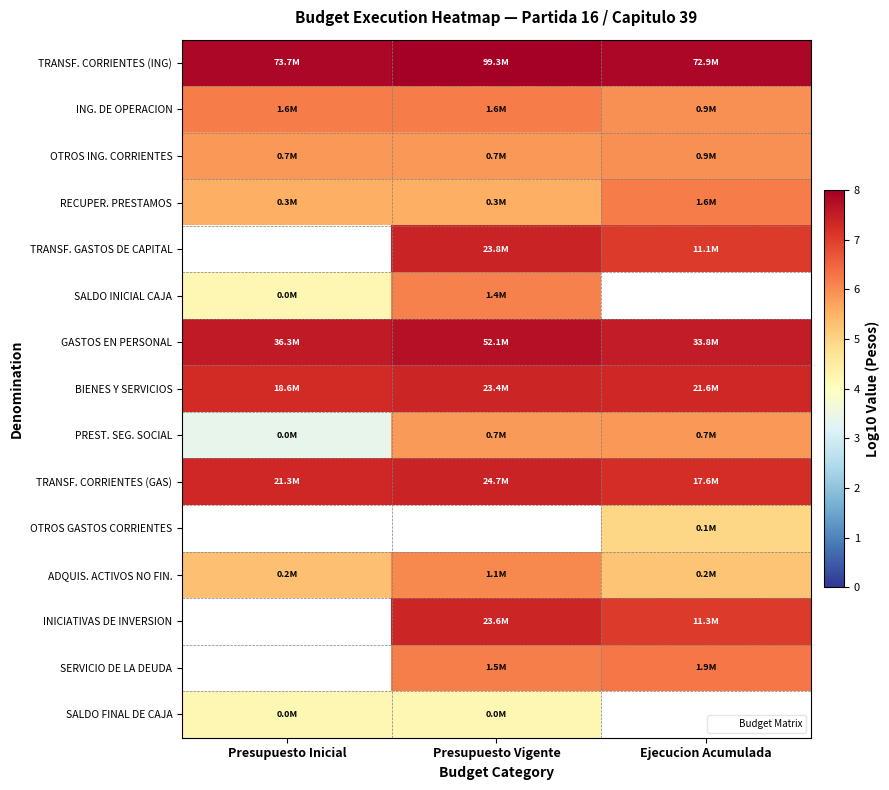

How many INICIATIVAS DE INVERSION values are between 7 and 8?

2